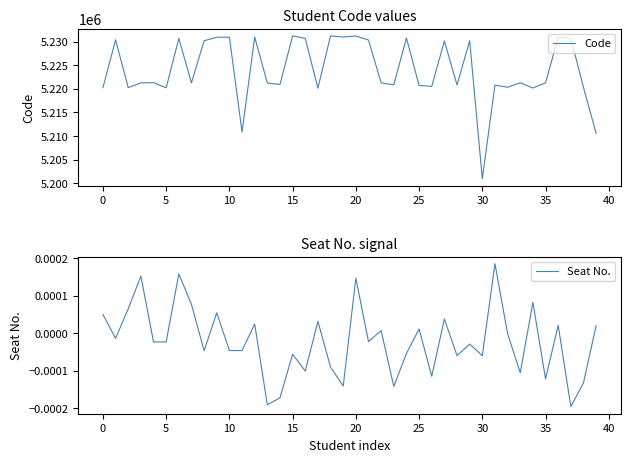

What is the label of the 27th point from the left?

26